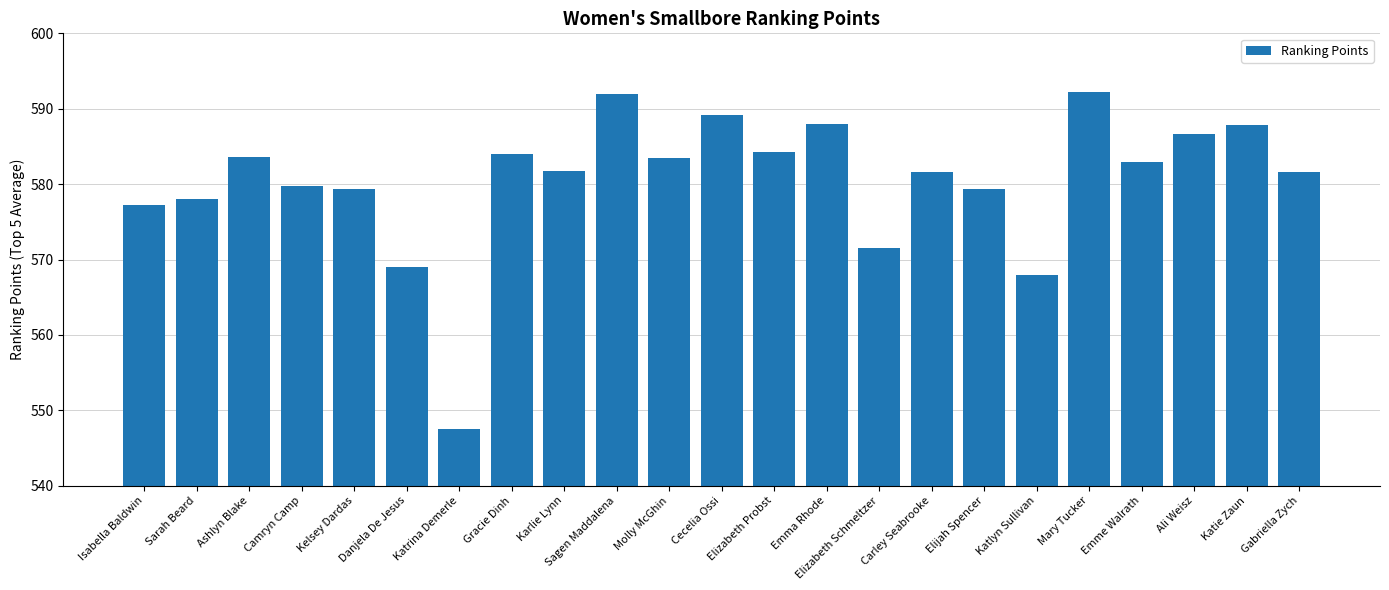

What is the difference between the maximum and minimum values?

44.7